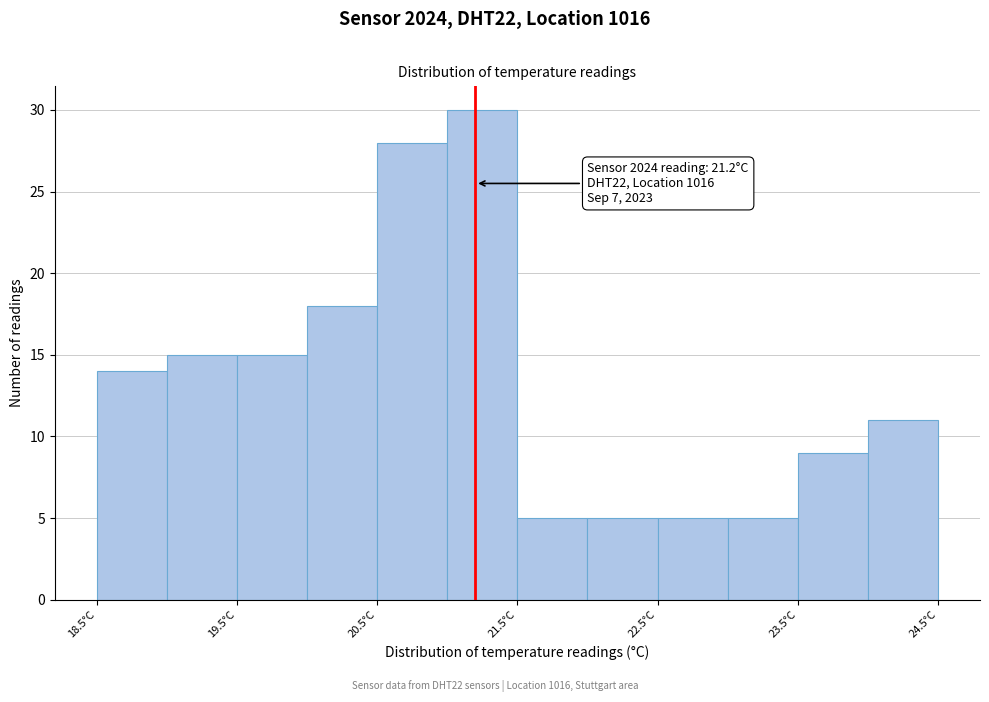

Over which range of the x-axis is the bar tallest?

21.0 to 21.5